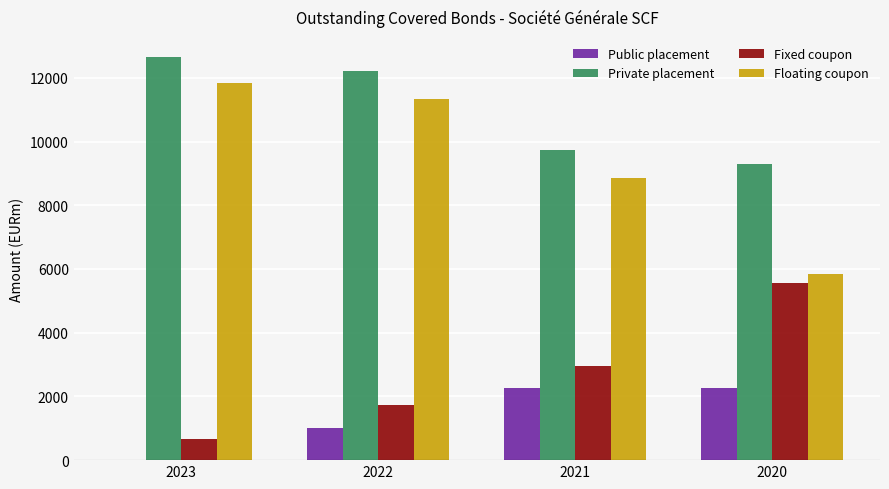

Is the value of Fixed coupon at 2023 greater than the value of Public placement at 2022?

No